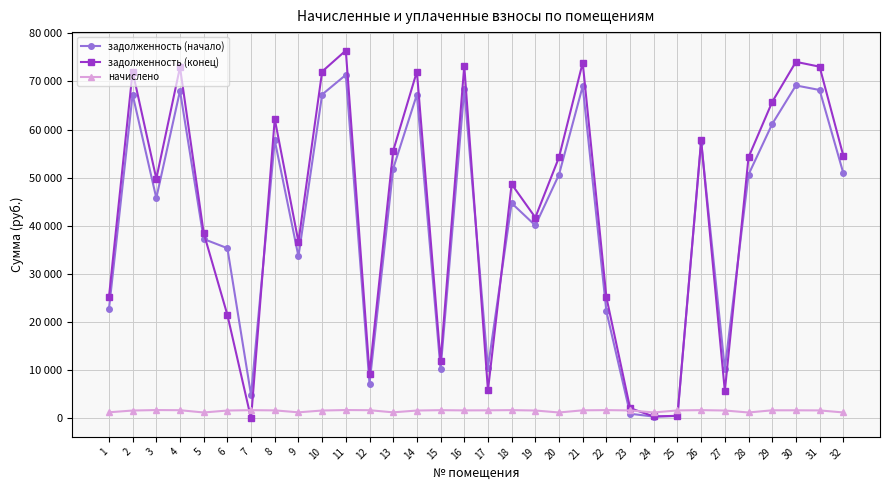

Where does the начислено series first go above 1674?

3